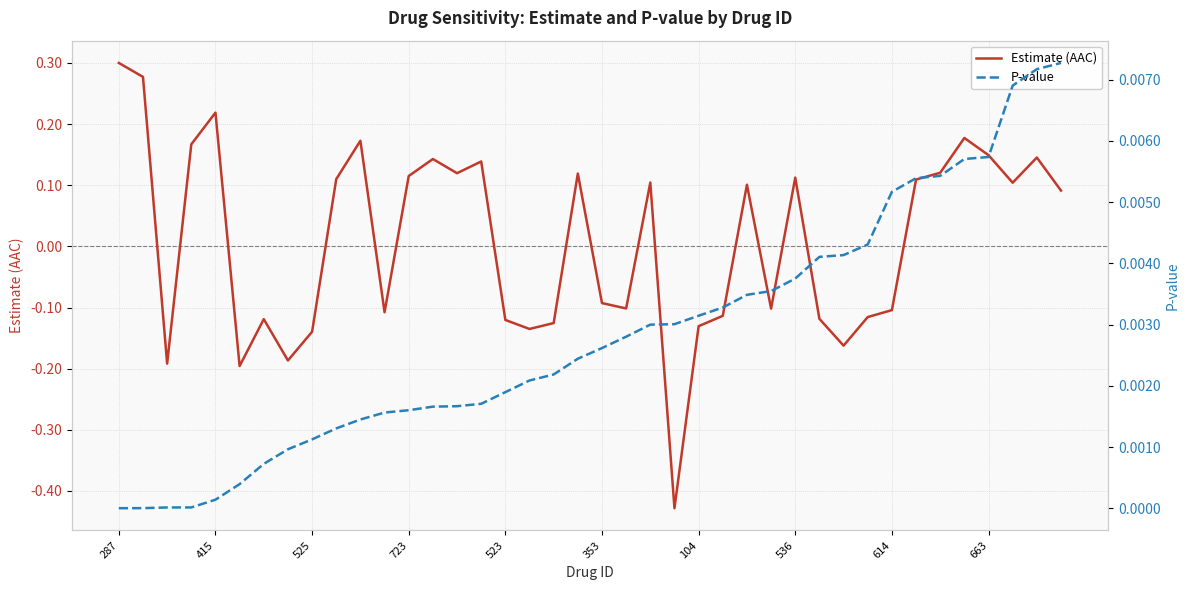

What is the total value across all series at 525?

-0.1